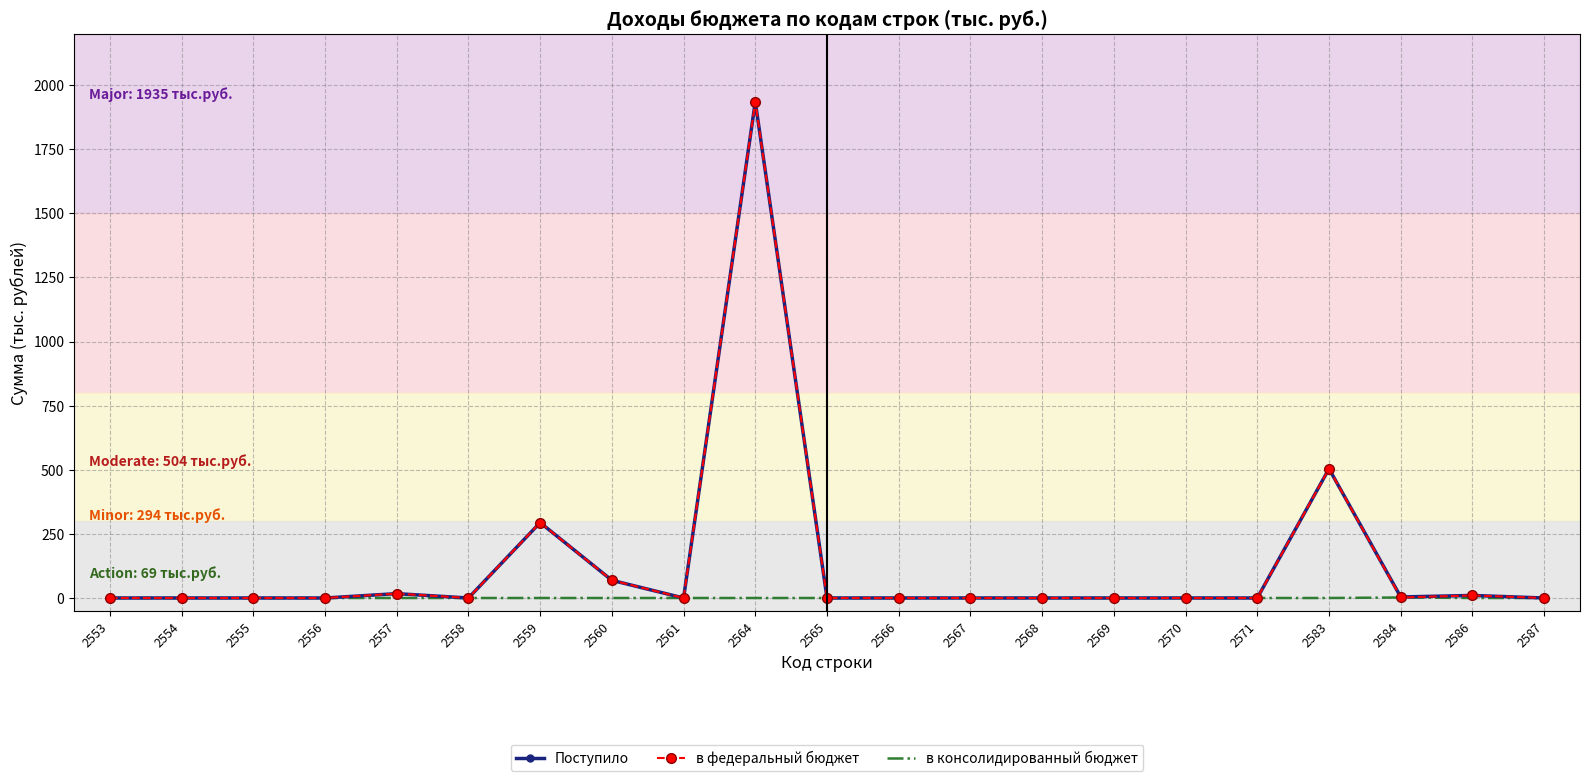

Is it true that в консолидированный бюджет equals 0 at 2560?

True